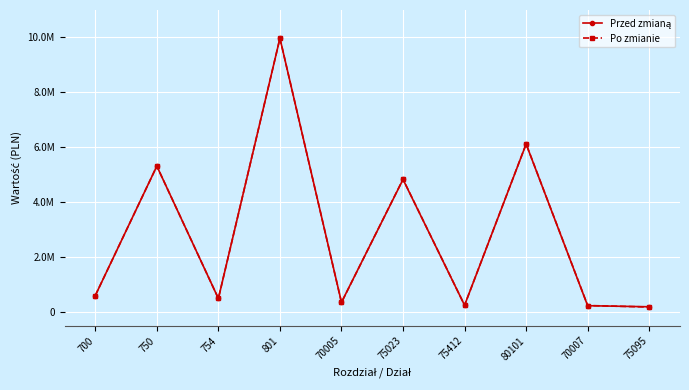

How many interior local valleys does the Po zmianie series have?

3